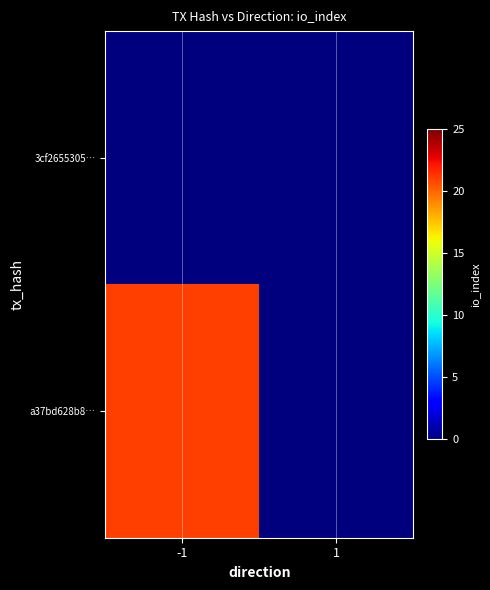

At which category is the sum across all series the highest?

-1